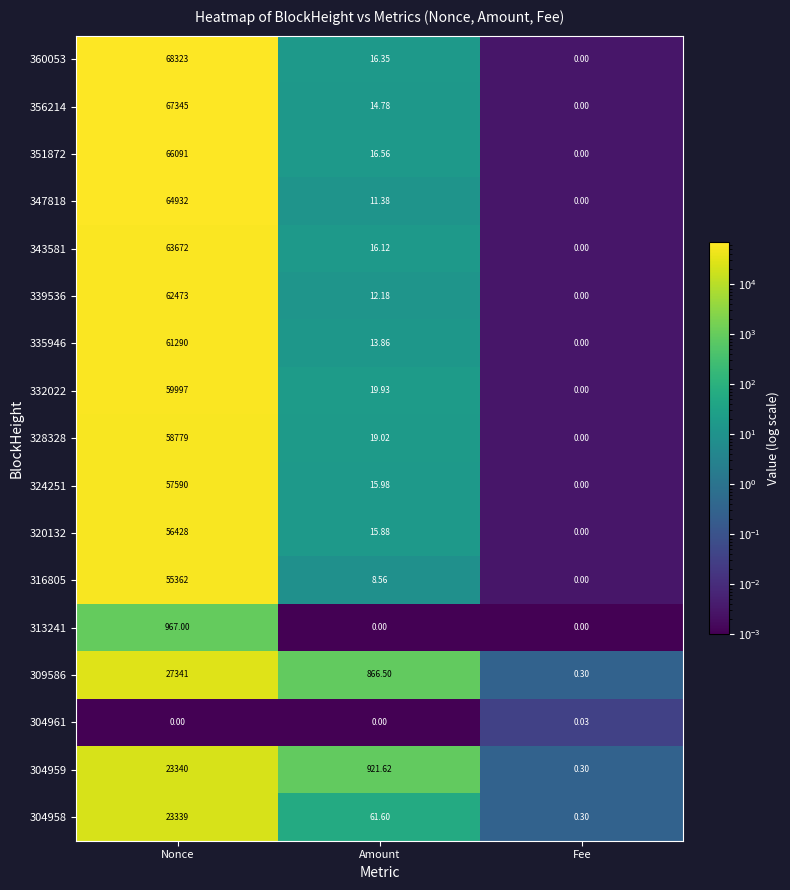

Rank the categories by 360053 value from lowest to highest.

Fee, Amount, Nonce